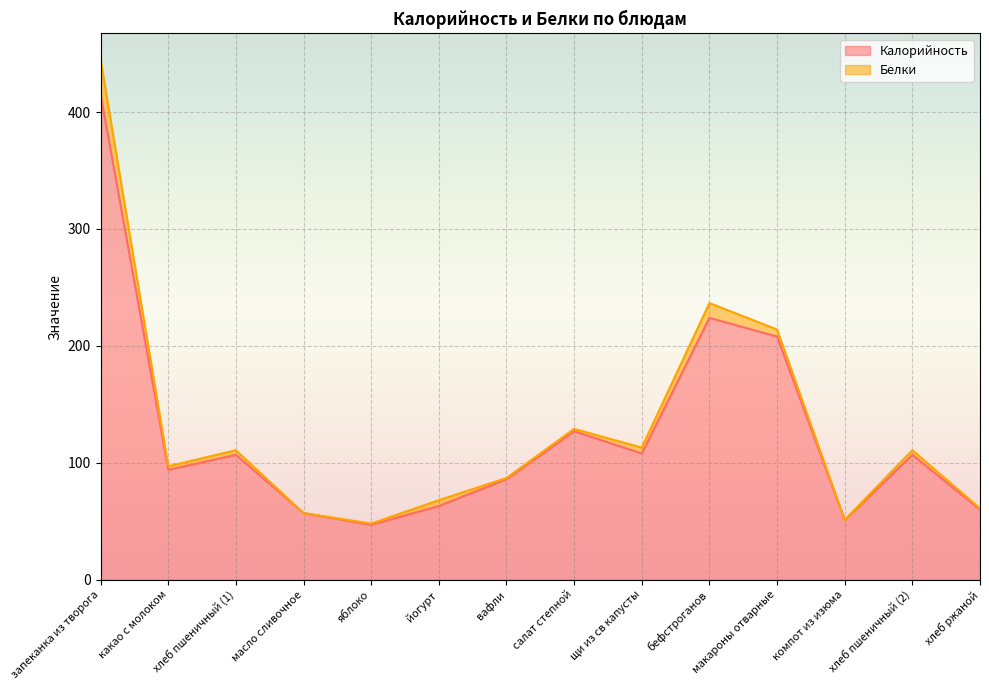

The value at бефстроганов is 224.0. True or false?

True